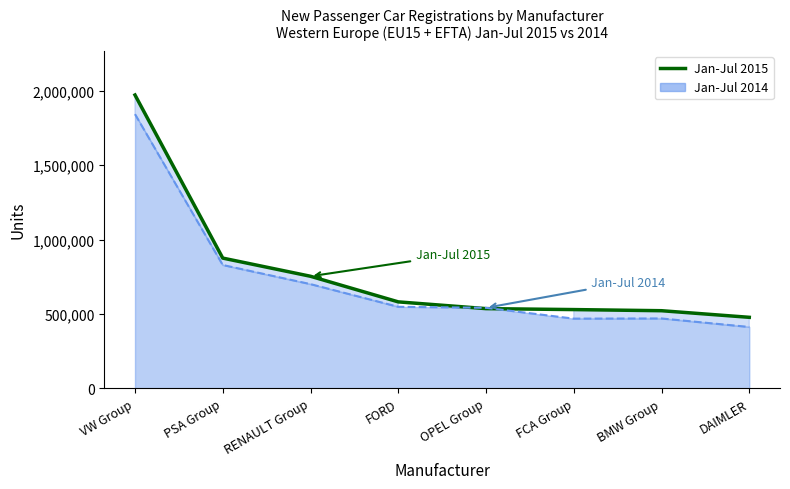

Rank the categories by value from highest to lowest.

VW Group, PSA Group, RENAULT Group, FORD, OPEL Group, FCA Group, BMW Group, DAIMLER